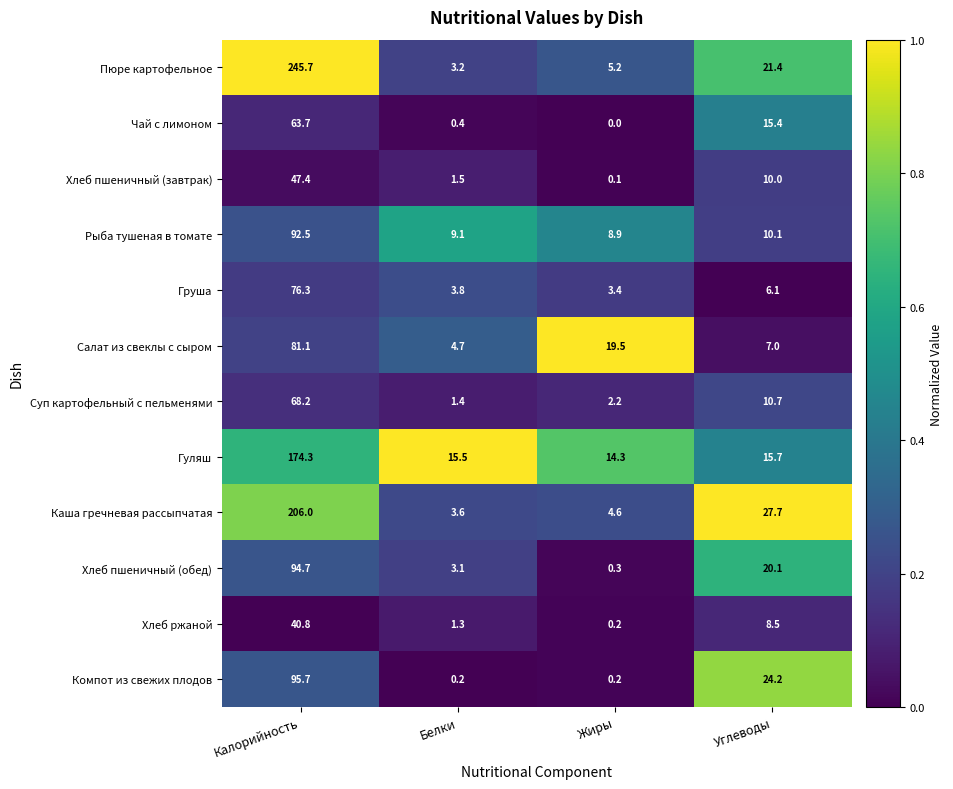

Which series has the largest range (max minus min)?

Пюре картофельное